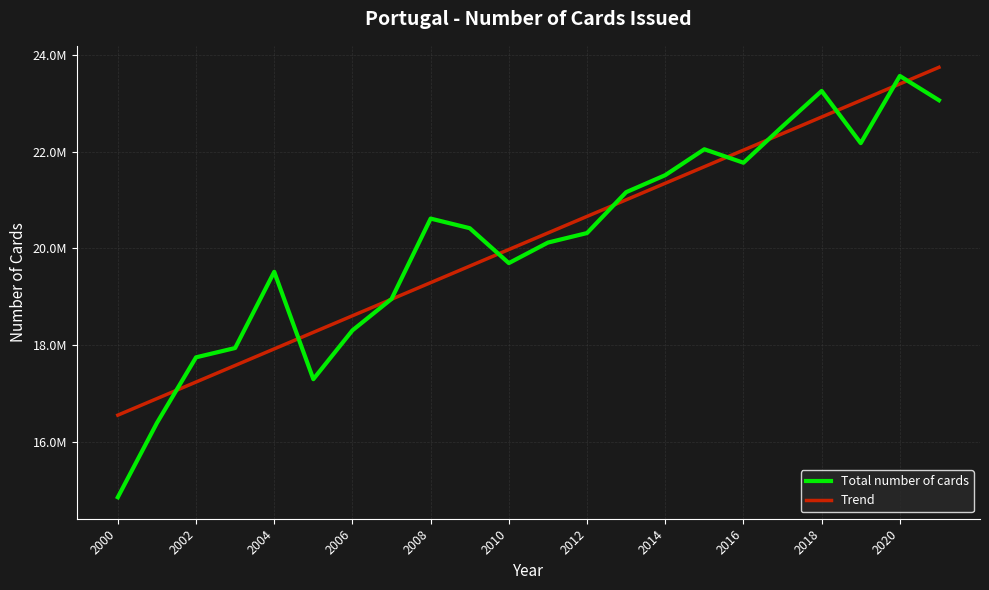

At which category is the sum across all series the highest?

2020